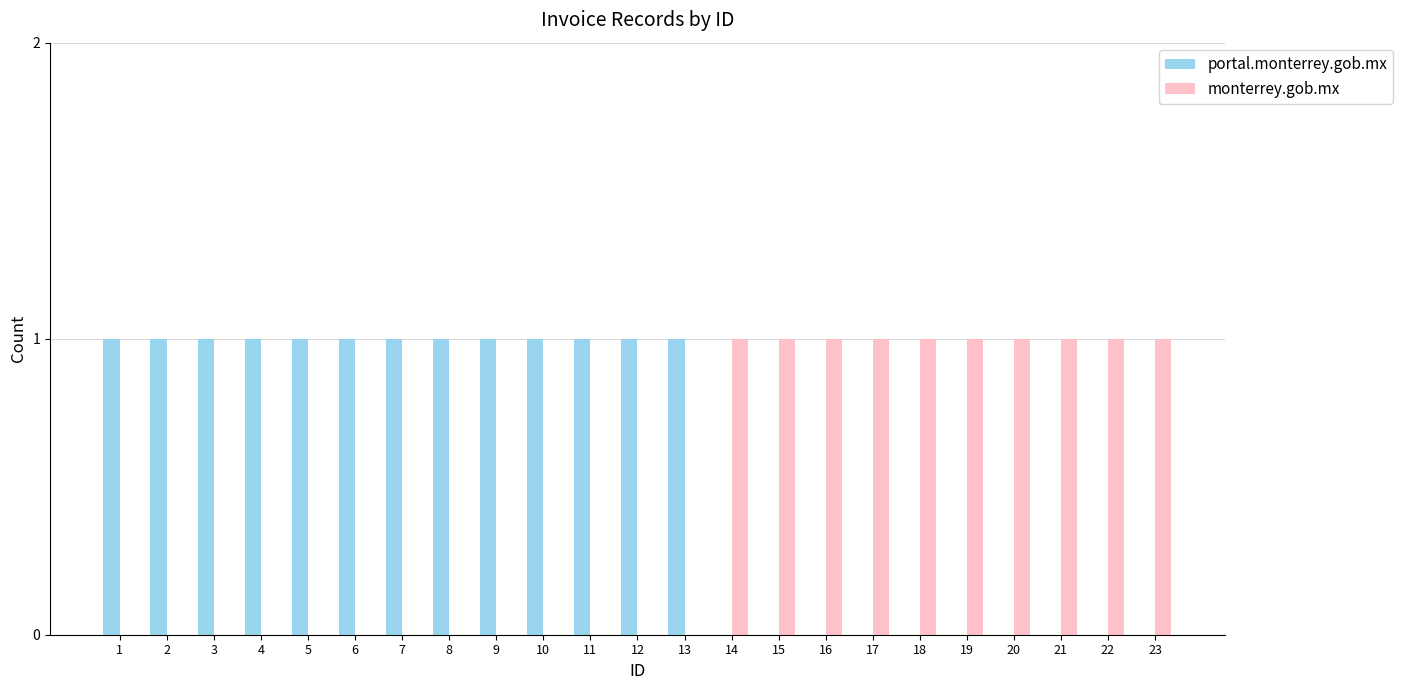

What are all the series names shown in the legend?

portal.monterrey.gob.mx, monterrey.gob.mx